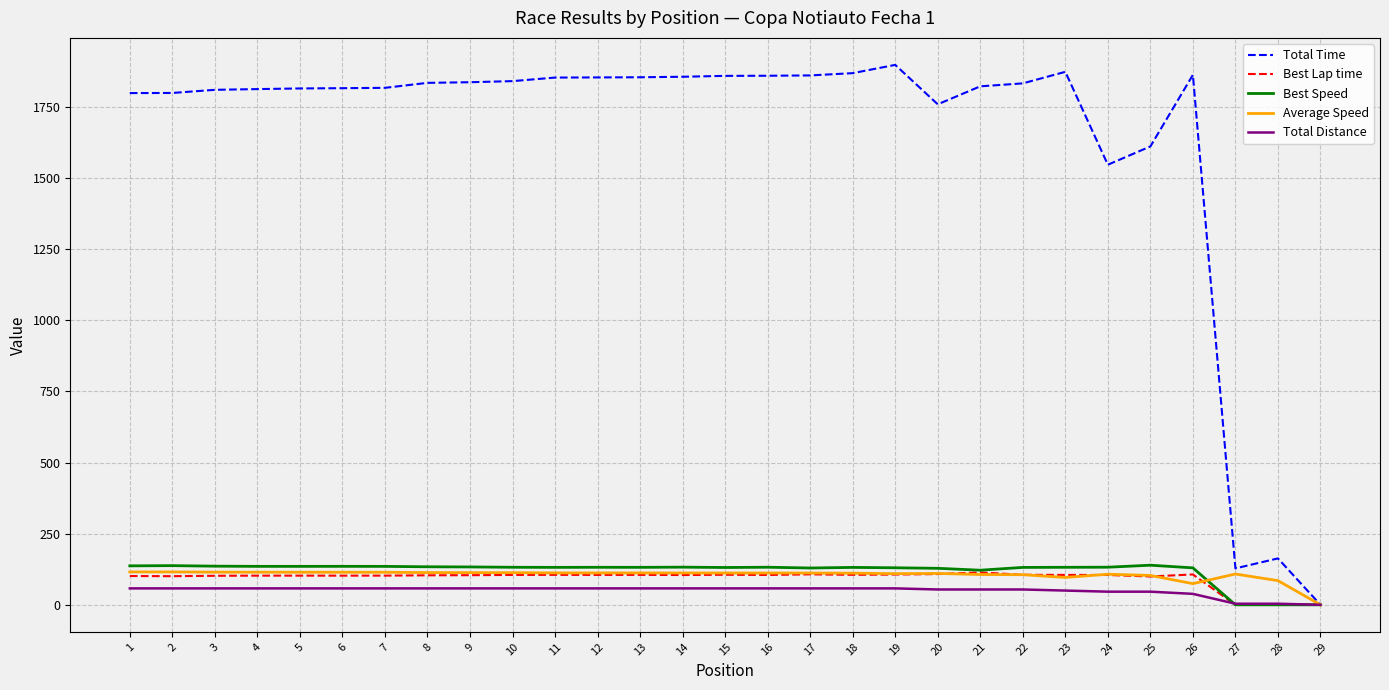

The value of Best Lap time at 13 is 105.2. True or false?

True